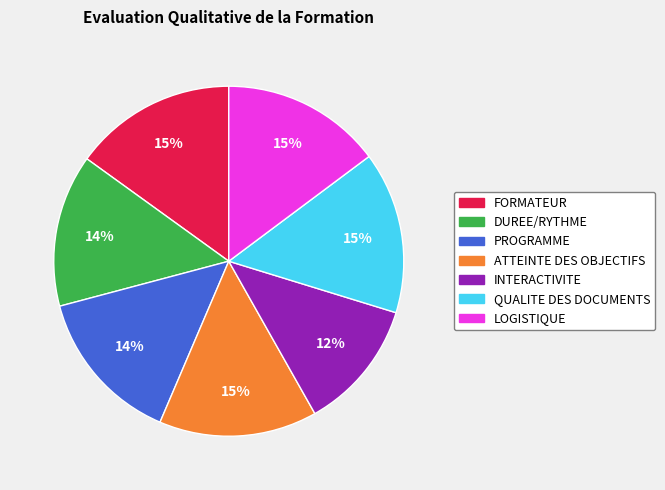

Count the number of slices in the pie.

7